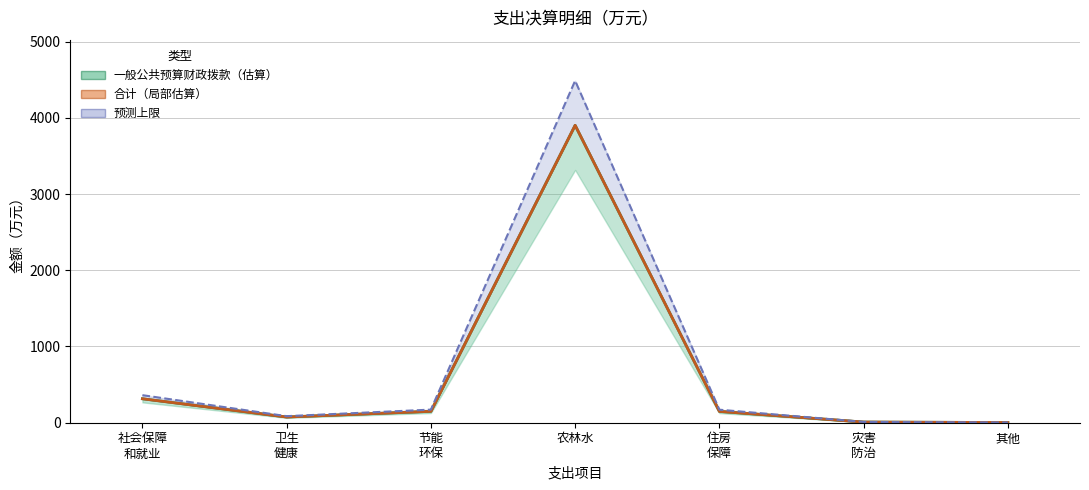

Is this an area chart (filled region under the line)?

No